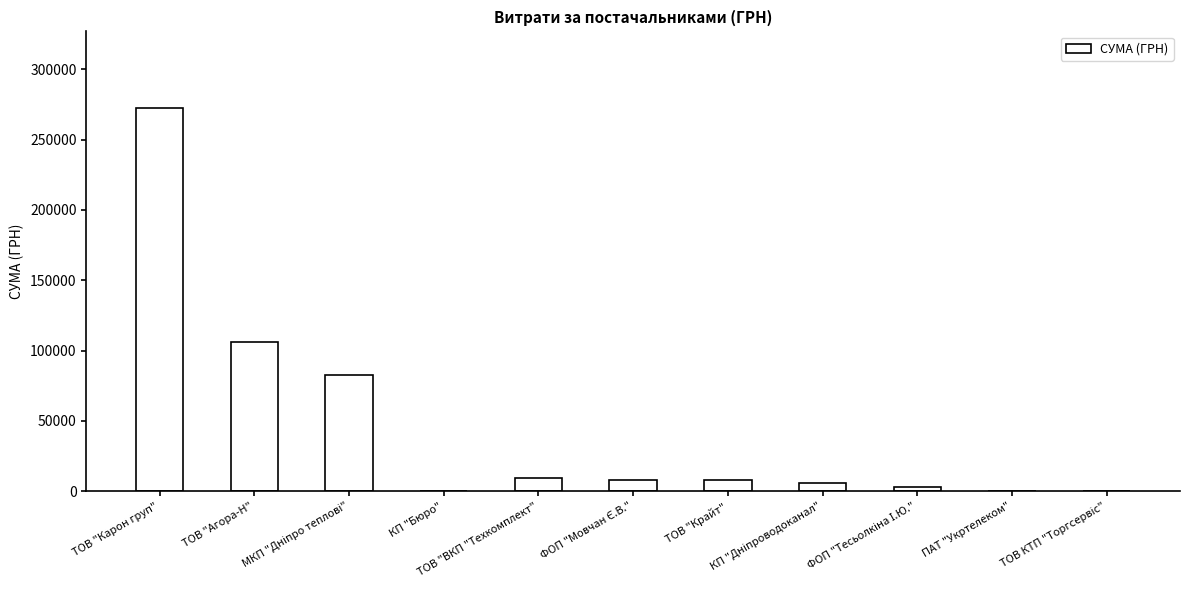

Count the number of categories in the chart.

11